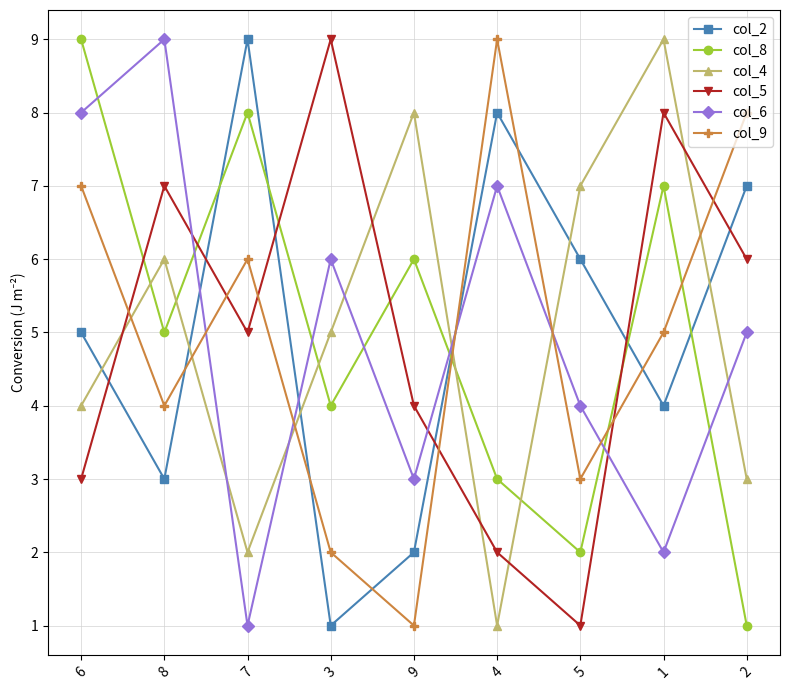

What is the maximum value shown in the chart?

9